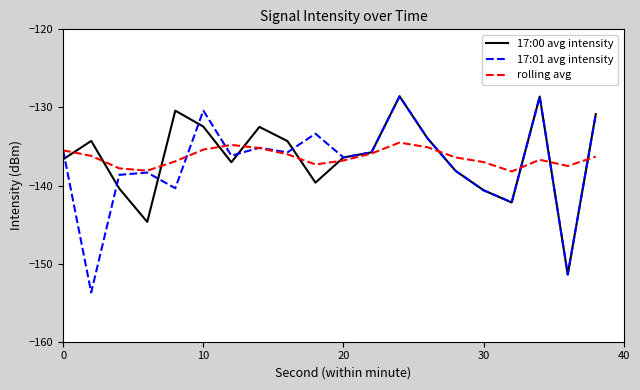

Which series has the largest range (max minus min)?

17:01 avg intensity